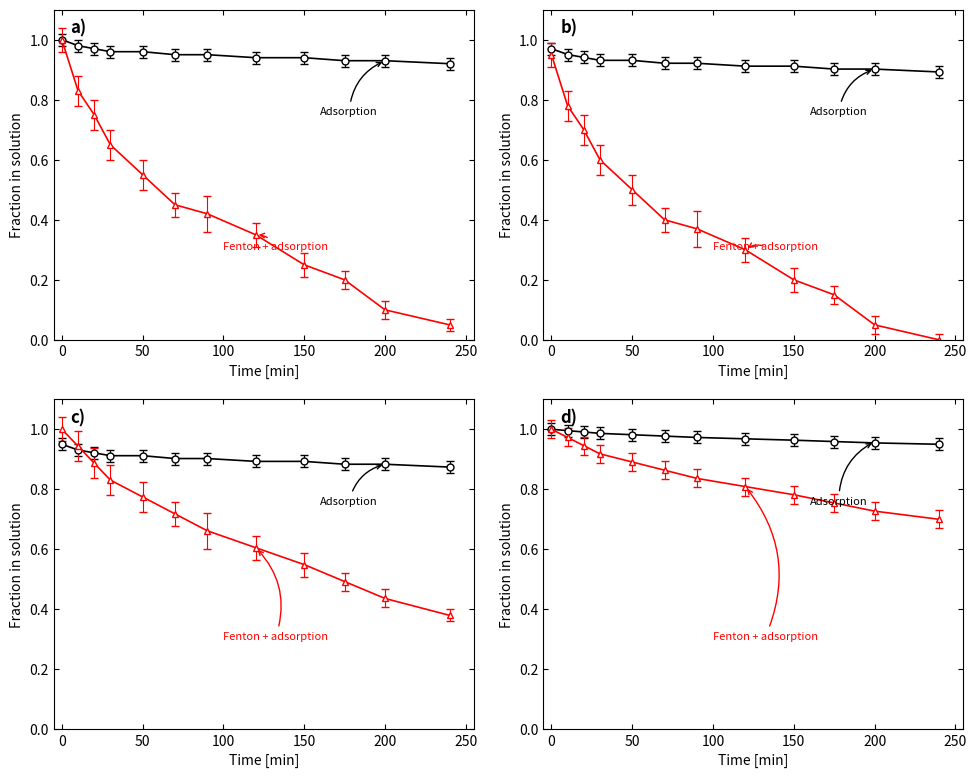

List the series in order of their peak value, highest first.

Adsorption, Fenton + adsorption